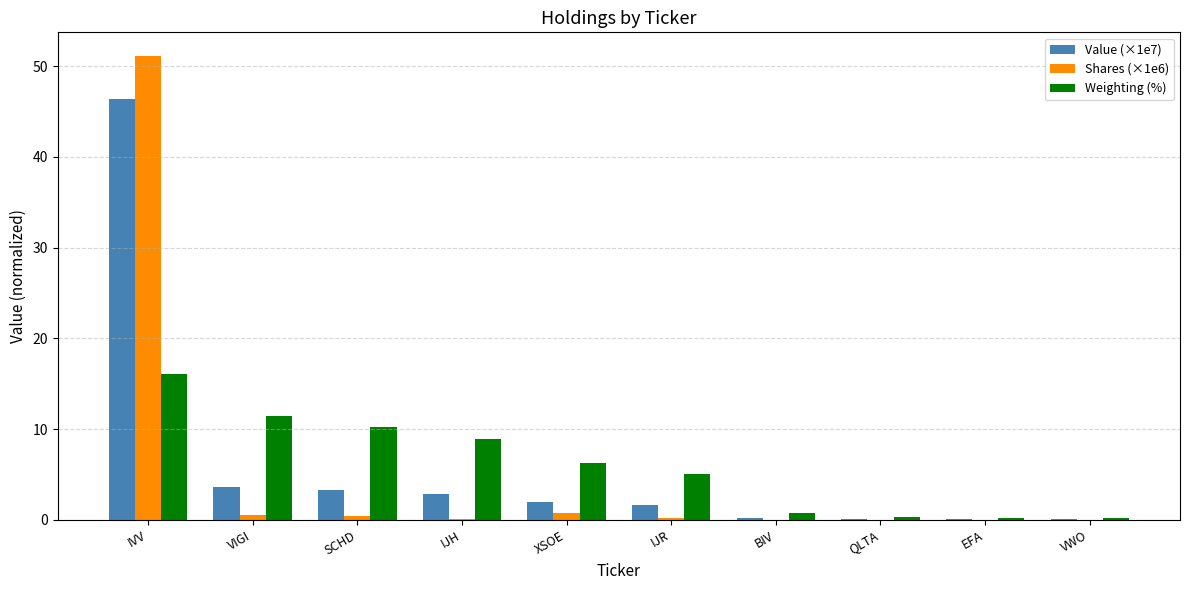

What is the maximum value shown in the chart?

51.2